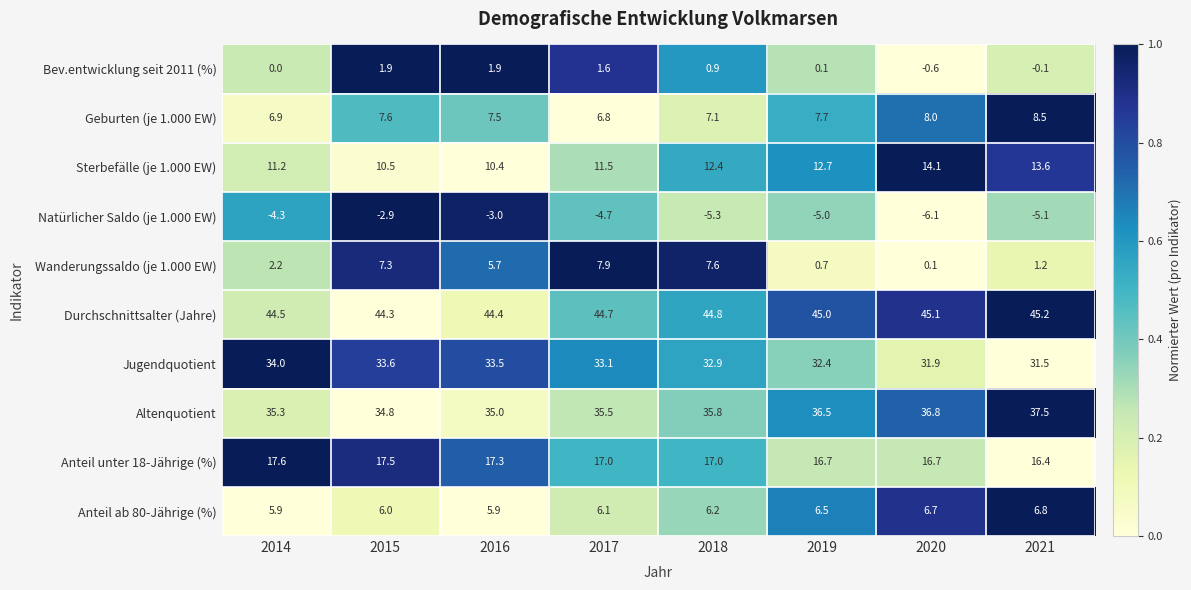

At which label does Natürlicher Saldo (je 1.000 EW) first exceed -4?

2015